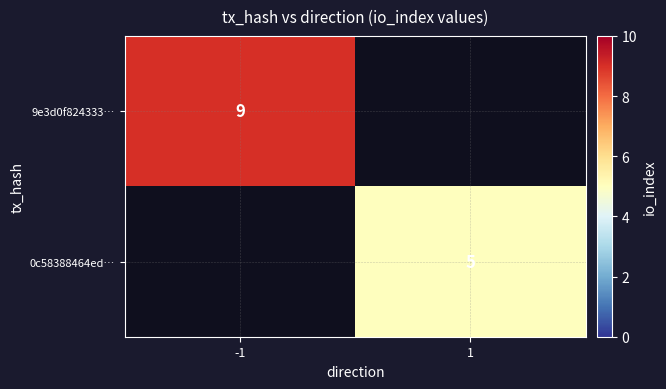

Is the value of 9e3d0f824333… at -1 greater than the value of 0c58388464ed… at 1?

Yes